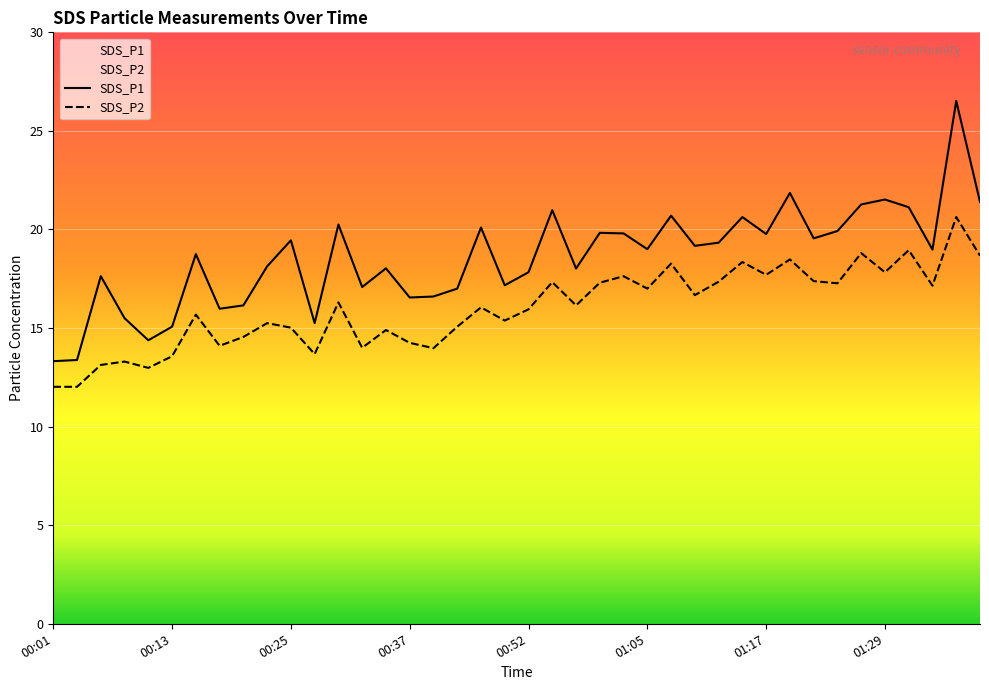

Which series has the widest spread of values?

SDS_P1